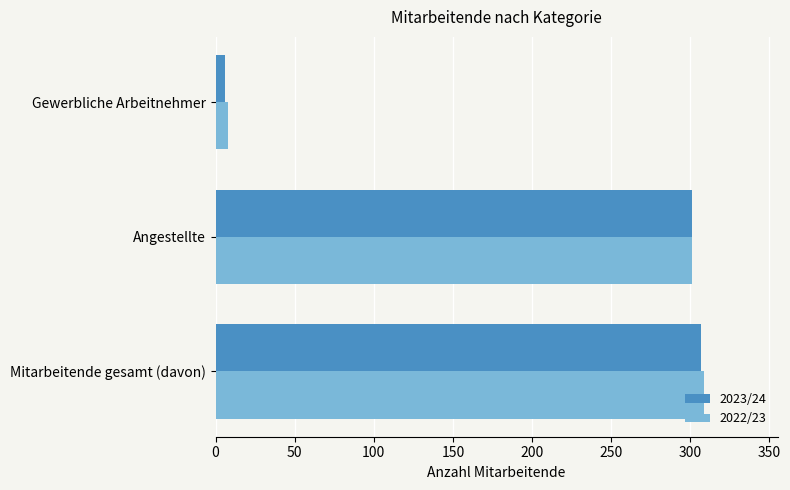

What is the sum of all 2022/23 values?

618